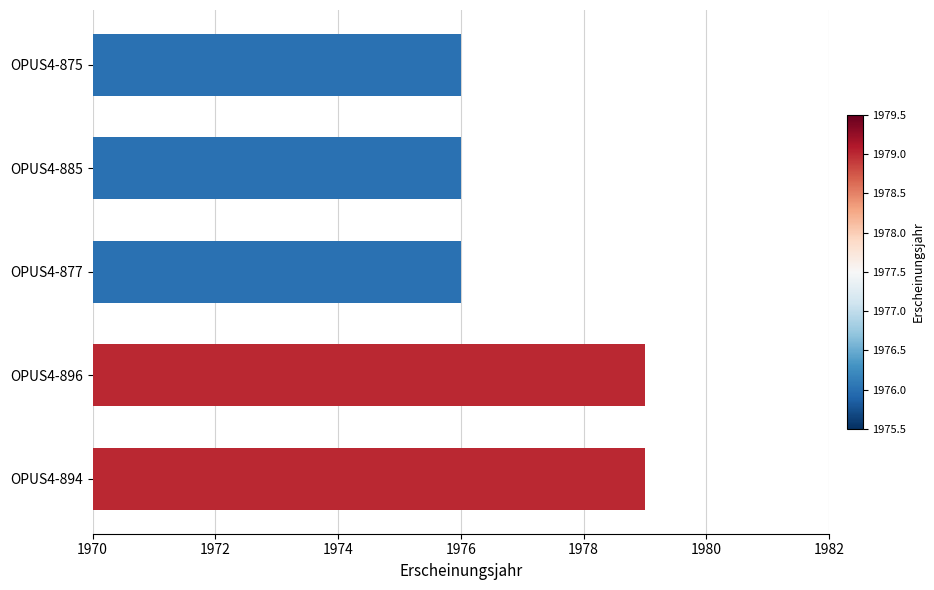

What is the difference between the second highest and second lowest values?

3